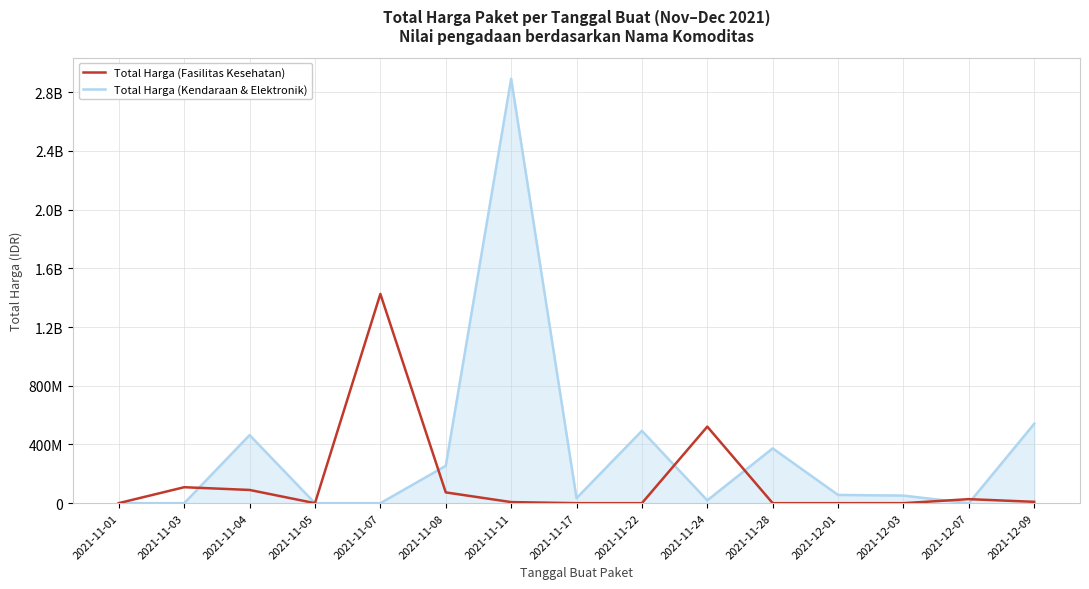

Reading right to left, list all the values displayed in this chart.

Total Harga (Fasilitas Kesehatan): 9180000	27412000	0	0	0	521459200	0	0	7401240	73423960	1425867900	0	90094200	108701270	333600
Total Harga (Kendaraan & Elektronik): 541071000	0	51601000	56152800	373404000	19175000	493000000	34292000	2892122000	254700000	0	0	464002100	0	0